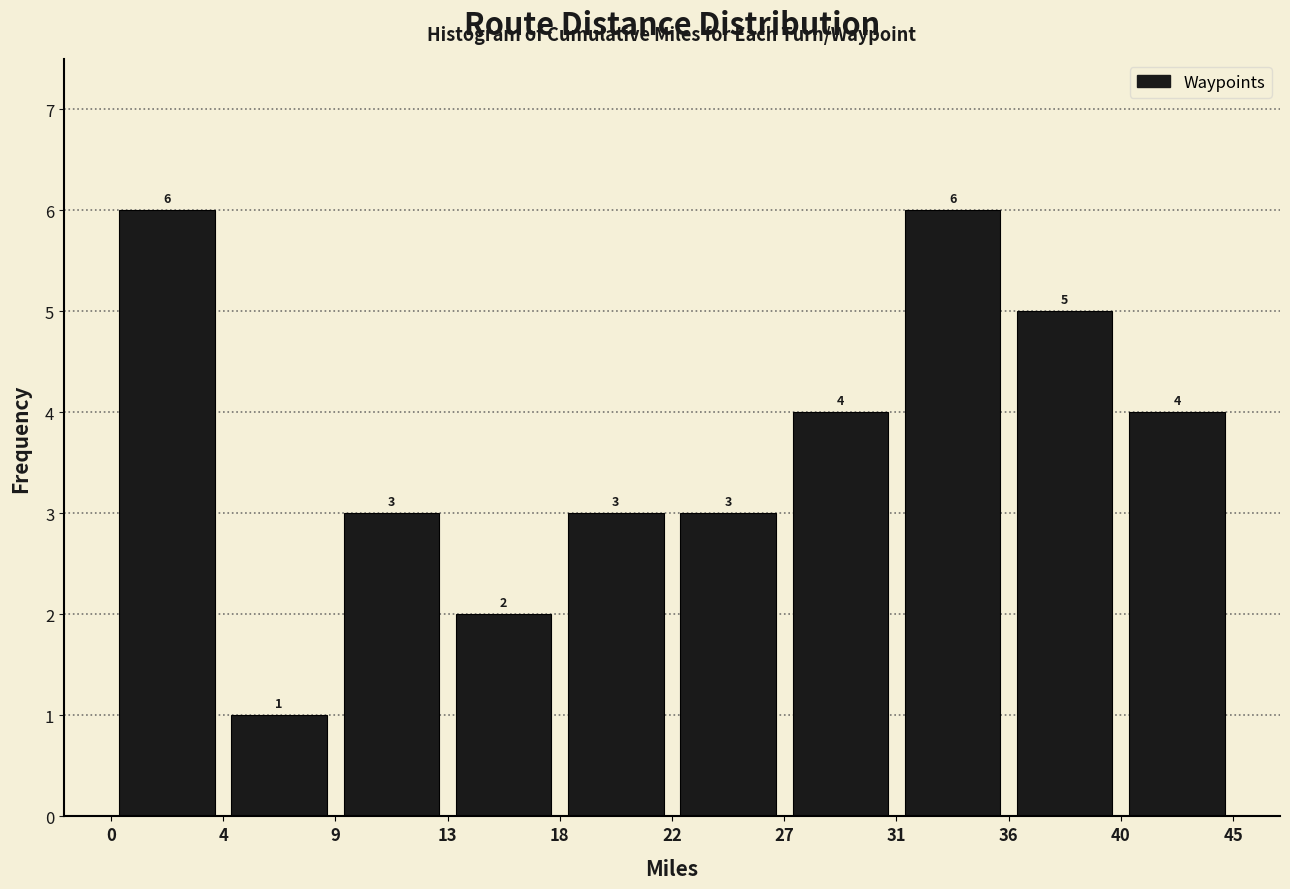

How tall is the bar that spans 27 to 31 on the x-axis?

4